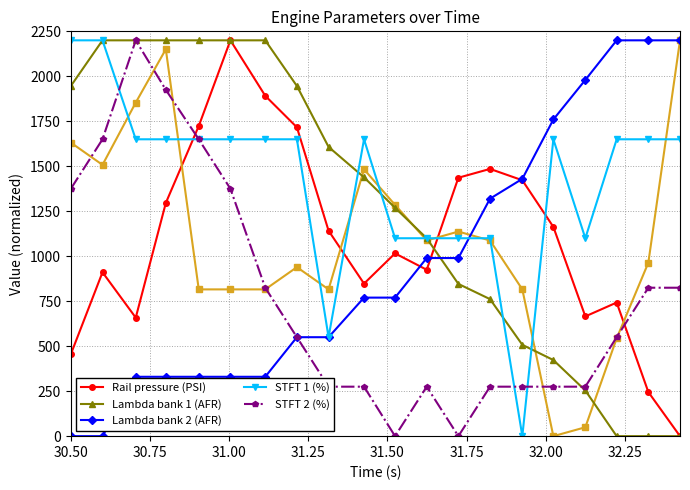

Reading left to right, extract all data points from this chart.

Rail pressure (PSI): 455.4	910.8	658.6	1296.2	1723.6	2200.0	1891.7	1716.6	1142.0	847.8	1015.9	924.8	1436.3	1485.4	1422.3	1163.1	665.6	742.7	245.2	0.0
Lambda bank 1 (AFR): 1946.2	2200.0	2200.0	2200.0	2200.0	2200.0	2200.0	1946.2	1607.7	1438.5	1269.2	1100.0	846.2	761.5	507.7	423.1	253.8	0.0	0.0	0.0
Lambda bank 2 (AFR): 0.0	0.0	330.0	330.0	330.0	330.0	330.0	550.0	550.0	770.0	770.0	990.0	990.0	1320.0	1430.0	1760.0	1980.0	2200.0	2200.0	2200.0
STFT 1 (%): 2200.0	2200.0	1650.0	1650.0	1650.0	1650.0	1650.0	1650.0	550.0	1650.0	1100.0	1100.0	1100.0	1100.0	0.0	1650.0	1100.0	1650.0	1650.0	1650.0
STFT 2 (%): 1375.0	1650.0	2200.0	1925.0	1650.0	1375.0	825.0	550.0	275.0	275.0	0.0	275.0	0.0	275.0	275.0	275.0	275.0	550.0	825.0	825.0